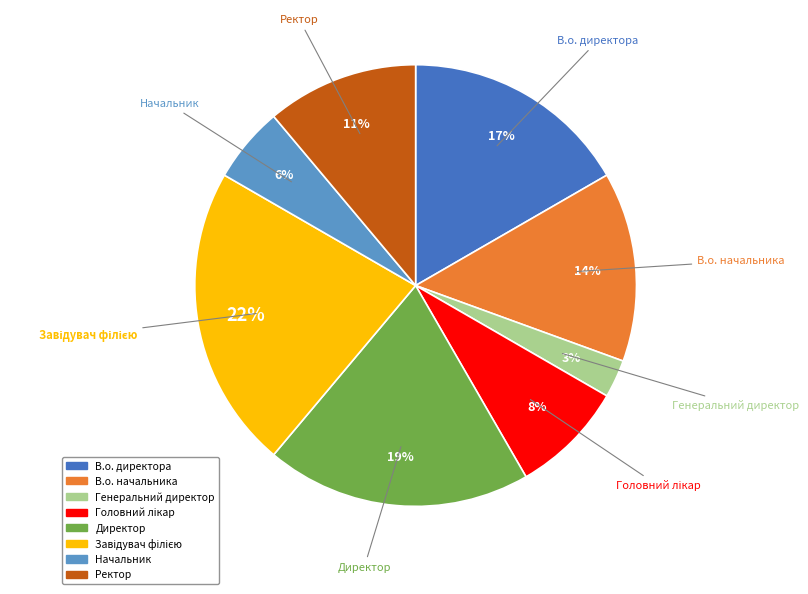

Between Ректор and В.о. директора, which is larger?

В.о. директора